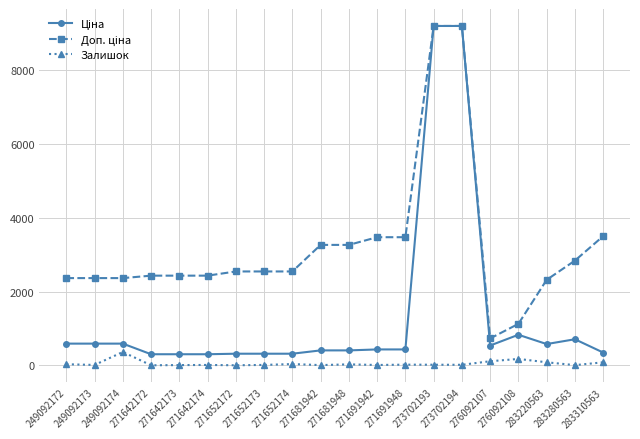

Read the Залишок value at 273702193.

20.0